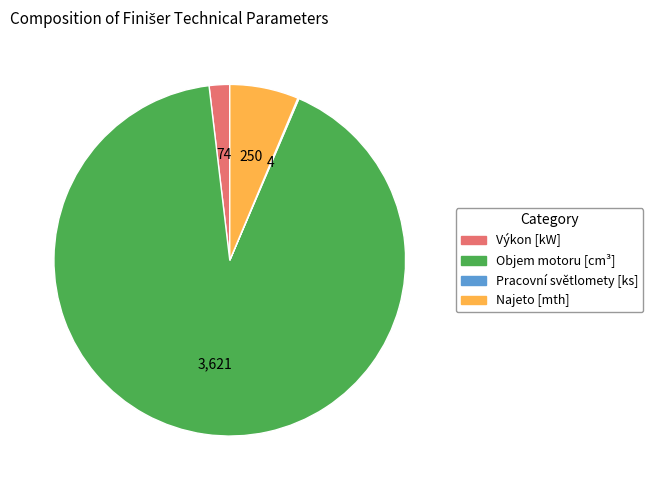

Is the sum of Výkon [kW] and Najeto [mth] greater than half?

No